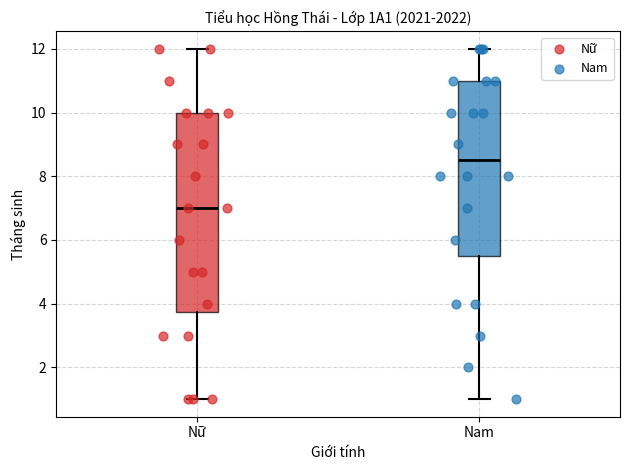

Reading left to right, transcribe this box plot: for each box, give where its median line is, the range the box spans, and where its two whiskers end, as read against the y-axis. The values are not printed on the chart, so give them approximately, as read against the axis.

Nữ: median 7.0, box 3.8 to 10.0, whiskers 1.0 to 12.0
Nam: median 8.6, box 5.6 to 11.0, whiskers 1.0 to 12.0